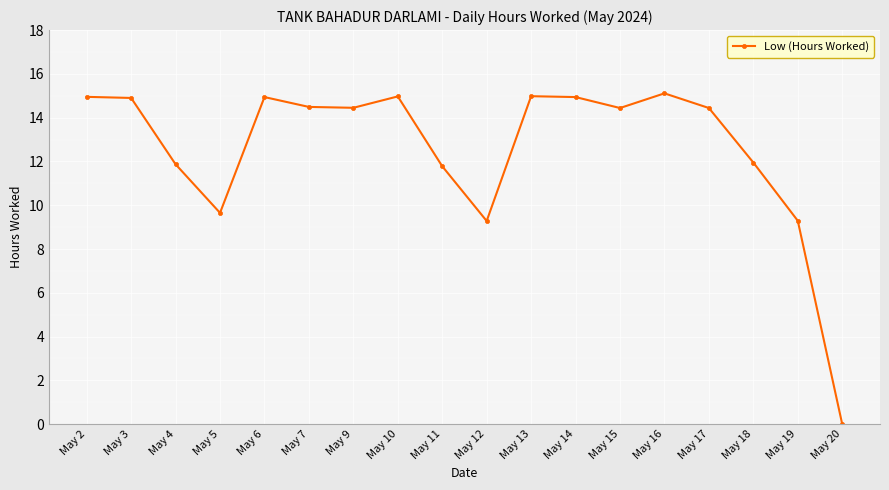

What is the value of the 4th point from the left?

9.7